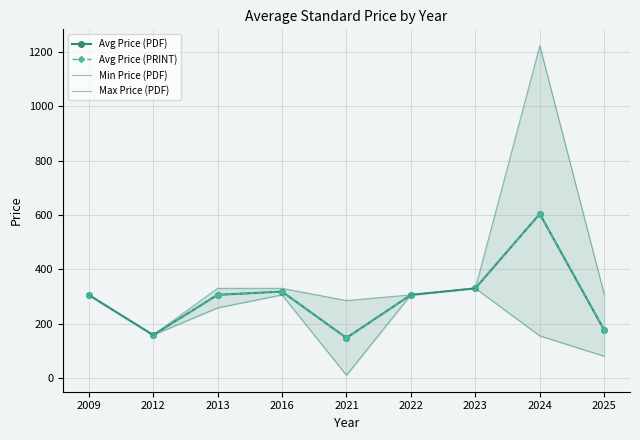

What is the difference between the Avg Price (PDF) values at 2022 and 2016?

12.0